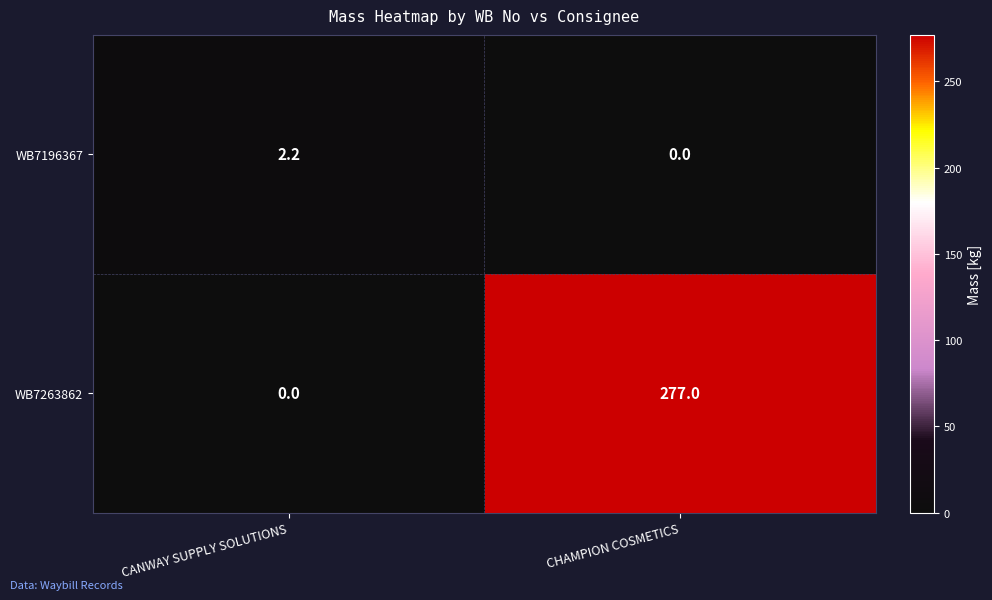

What is the maximum value for WB7196367?

2.2